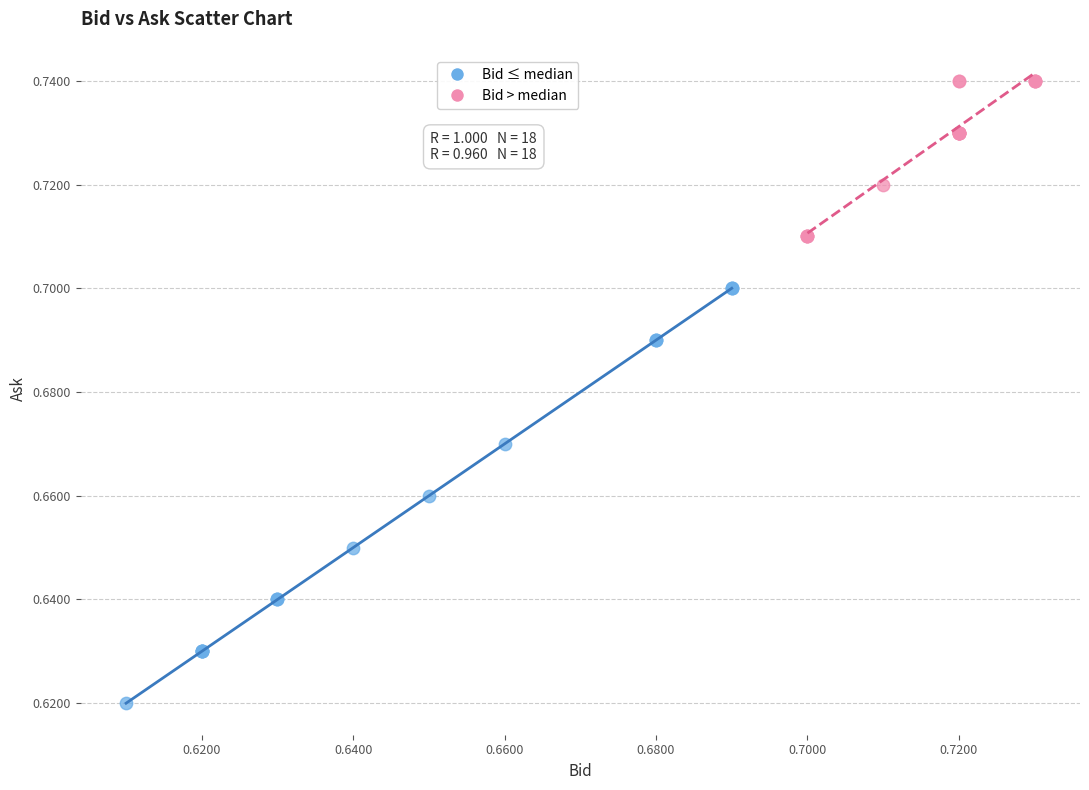

Which series reaches the maximum Y coordinate?

Bid > median